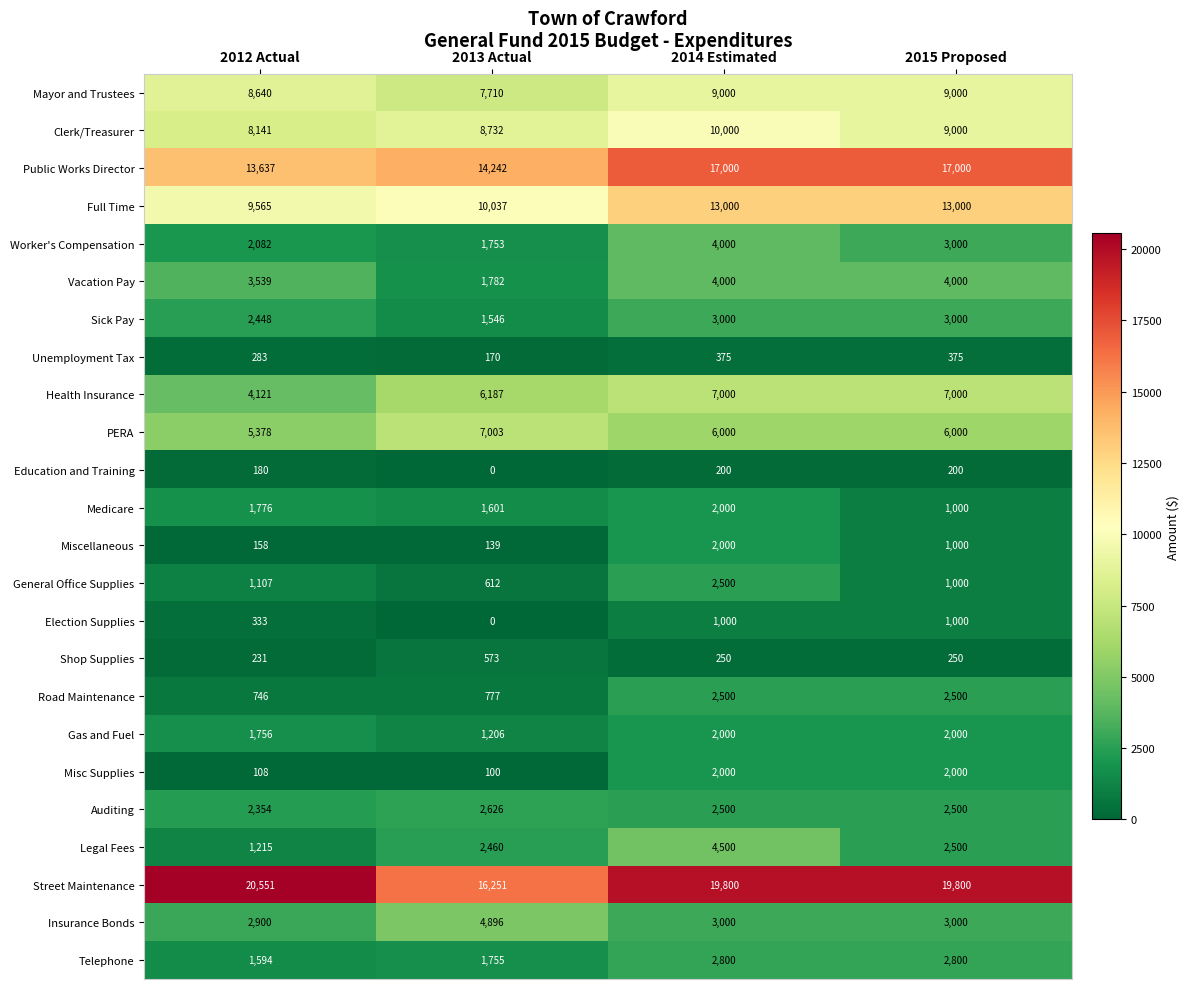

The PERA series shows 6000 at 2015 Proposed. True or false?

True